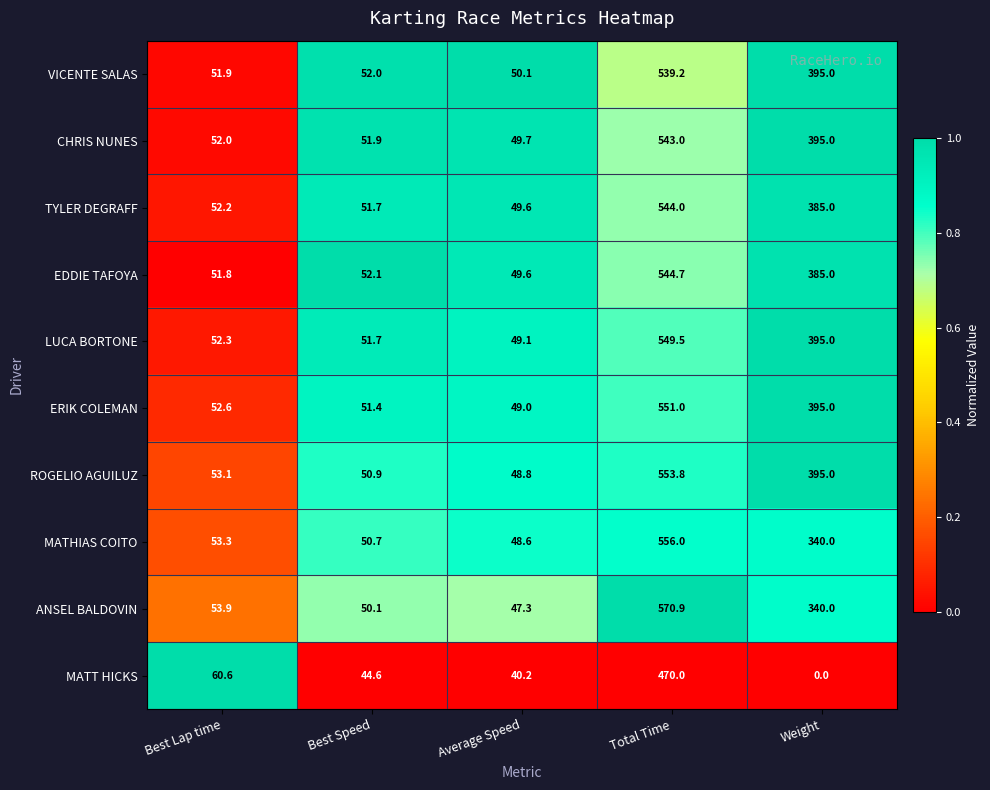

What is the lowest value of the ROGELIO AGUILUZ series?

48.8